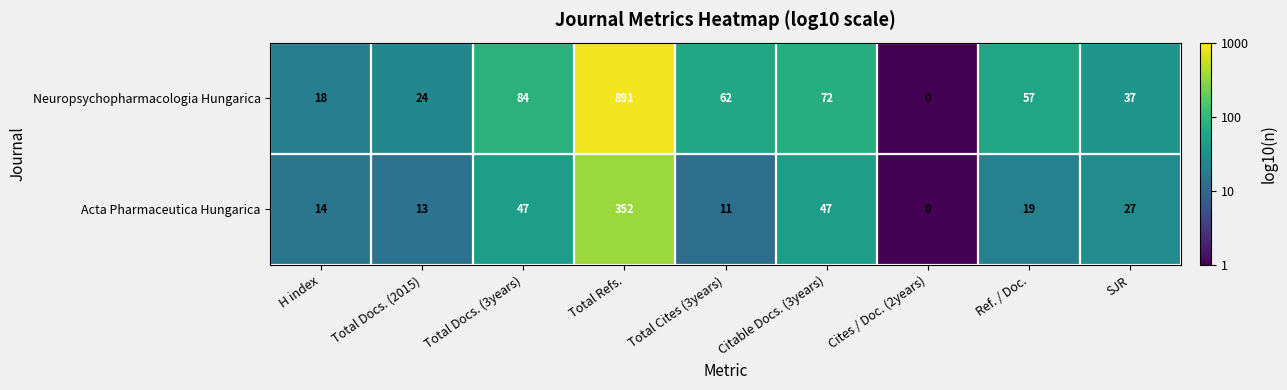

True or false: Acta Pharmaceutica Hungarica has a value of 8 at Total Docs. (2015).

False